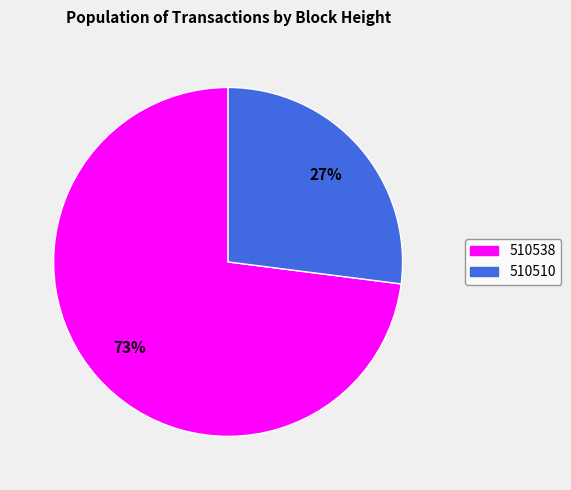

Count the number of slices in the pie.

2